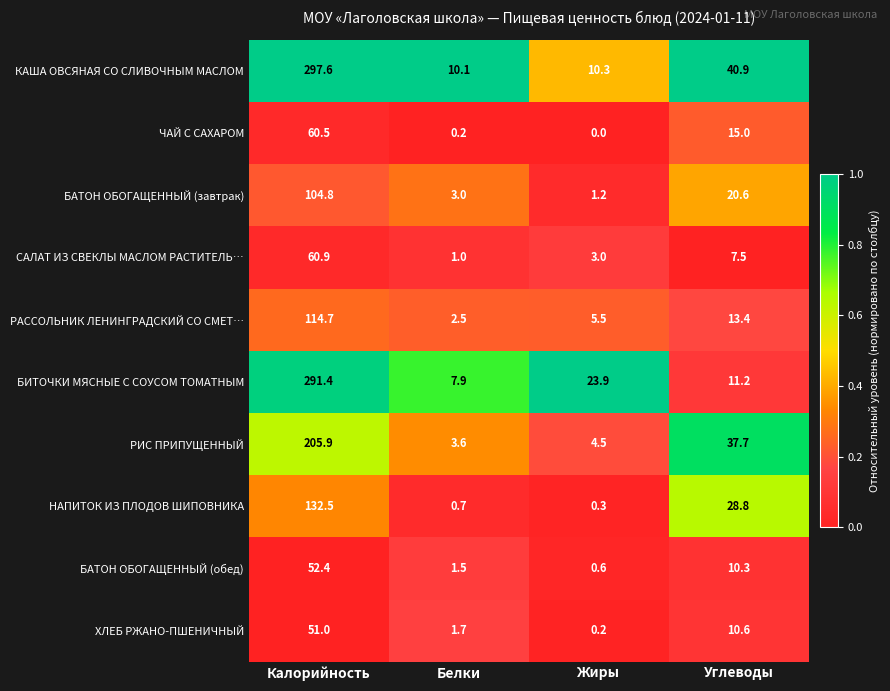

At which label does БИТОЧКИ МЯСНЫЕ С СОУСОМ ТОМАТНЫМ first exceed 23?

Калорийность